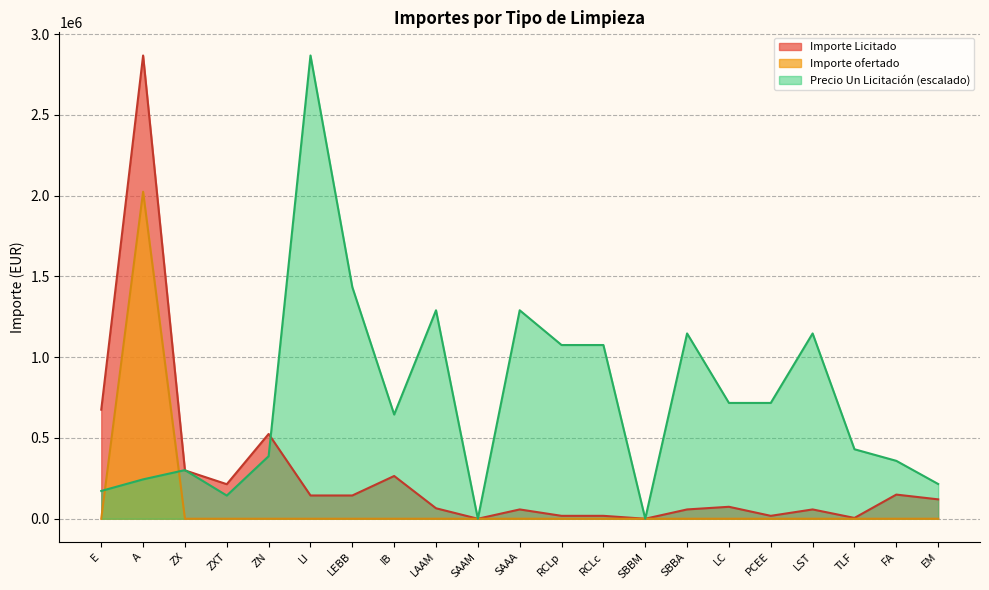

What value does the Importe Licitado series have at E?

675072.0